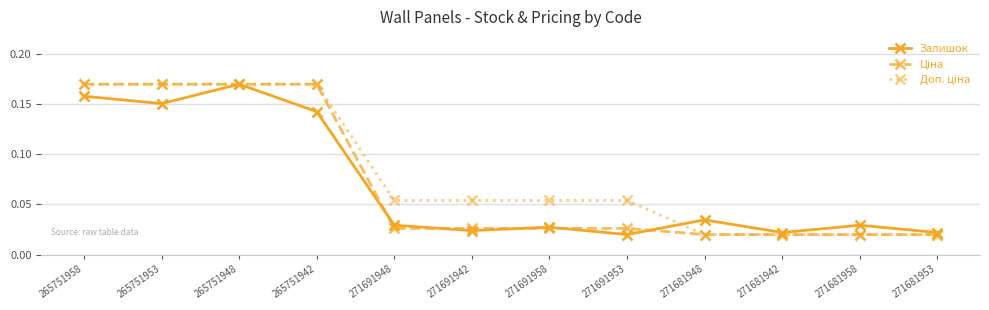

At how many categories does at least one series exceed 0?

12